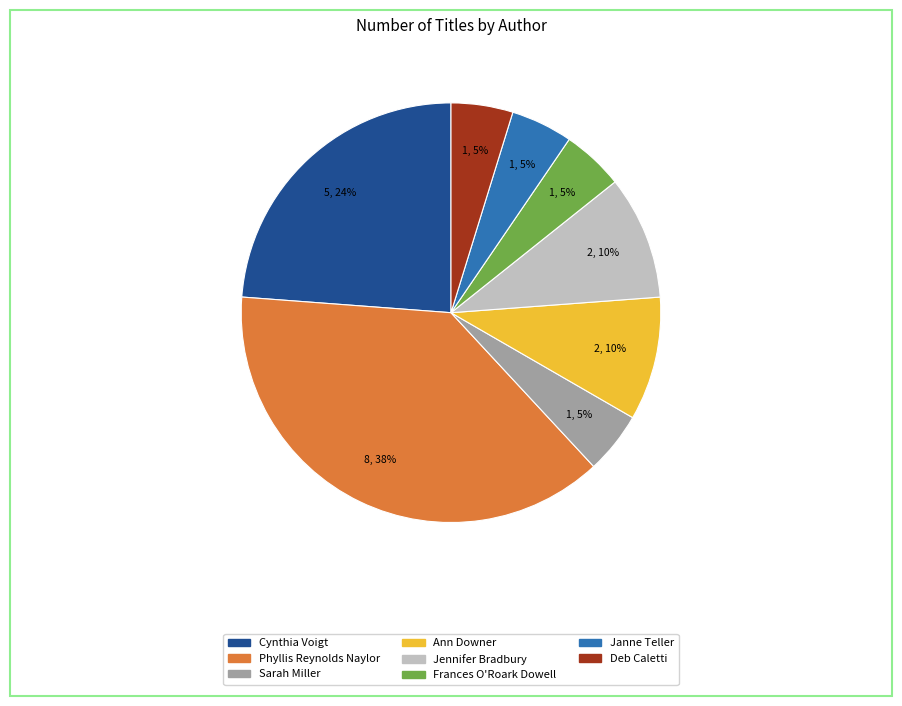

Is there a majority slice in this chart?

No